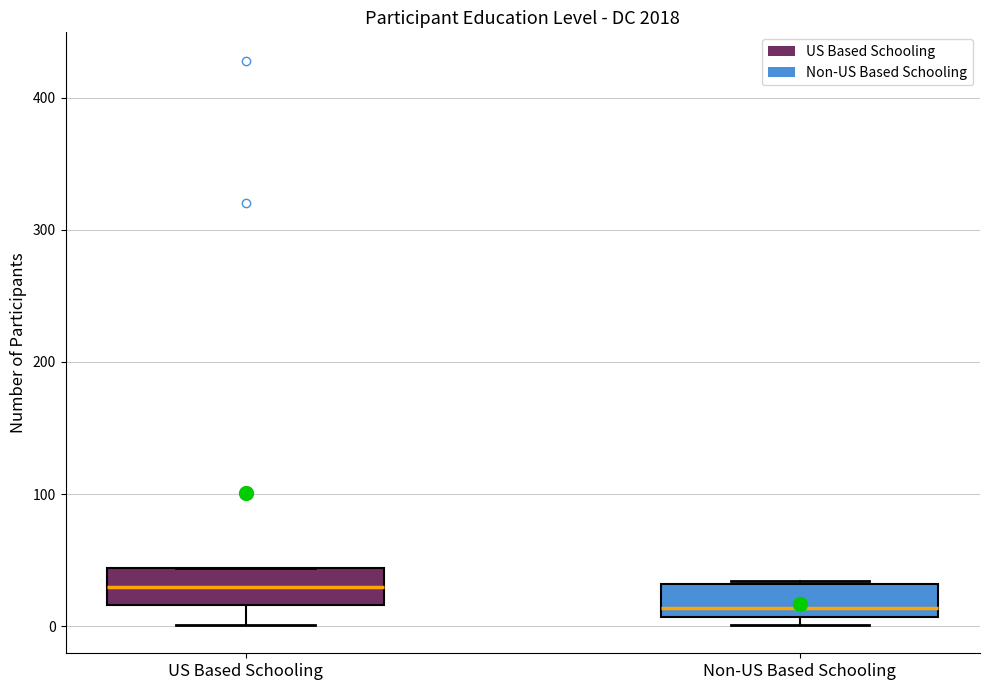

Where is the upper edge of the box for US Based Schooling on the y-axis? The values are not printed on the chart, so give them approximately, as read against the axis.

40